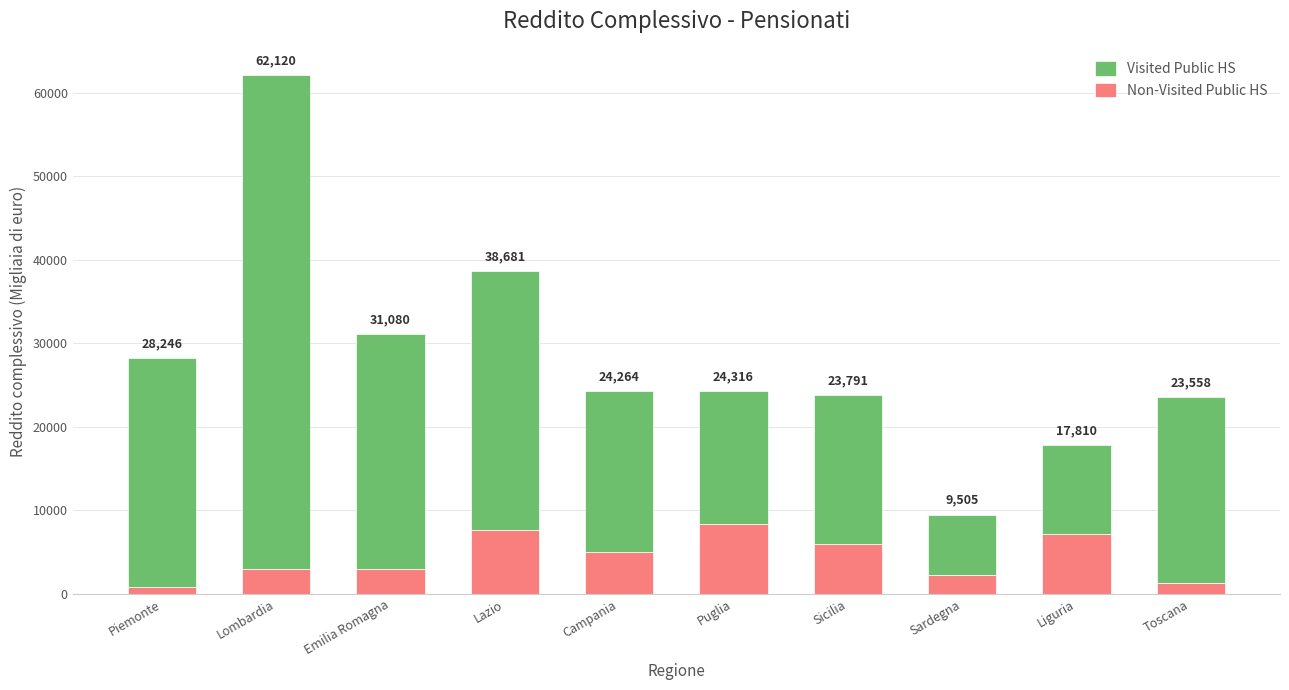

Which series has the largest total across all categories?

Visited Public HS